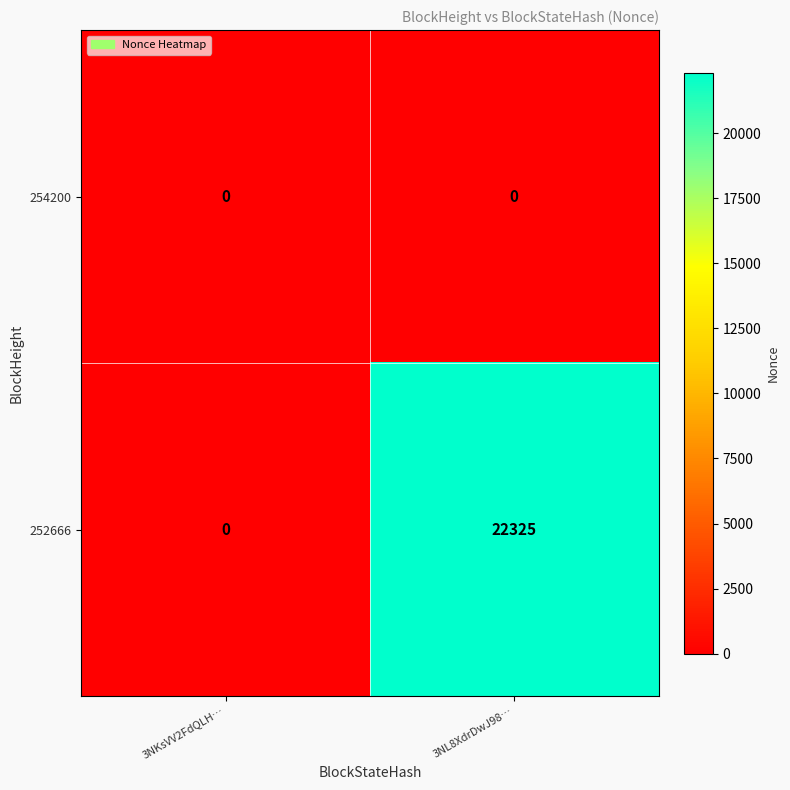

What is the maximum value shown in the chart?

22325